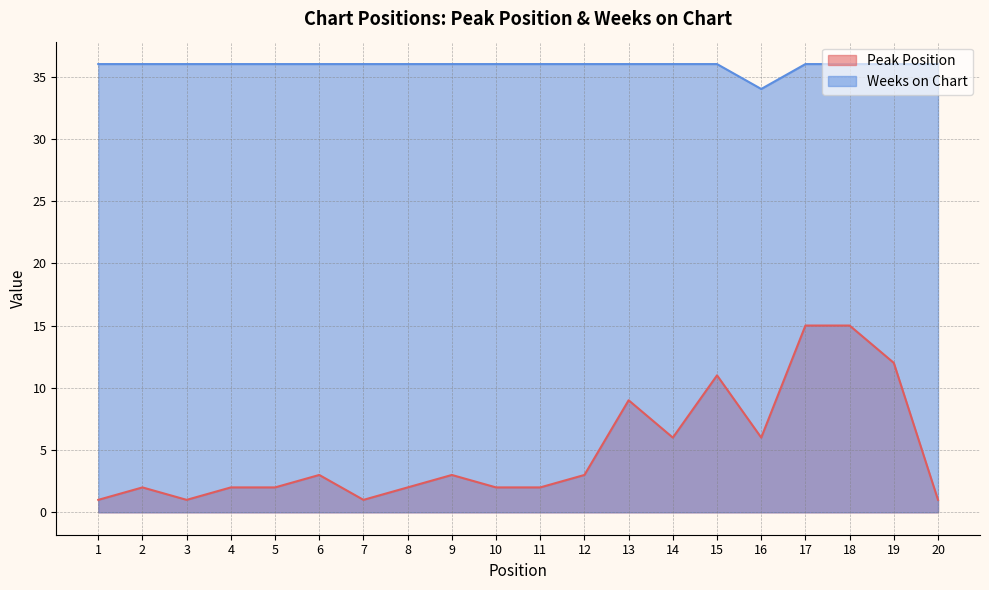

How many lines are shown in the chart?

2